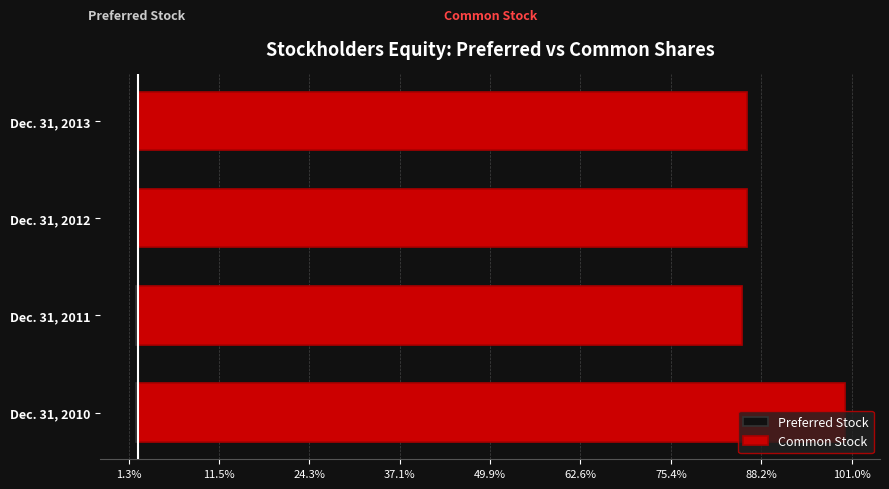

True or false: Common Stock has a value of 86.2 at Dec. 31, 2013.

True